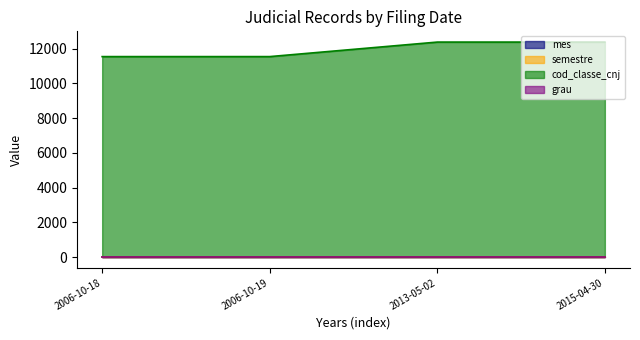

What is the difference between the second highest and second lowest values in the semestre series?

1